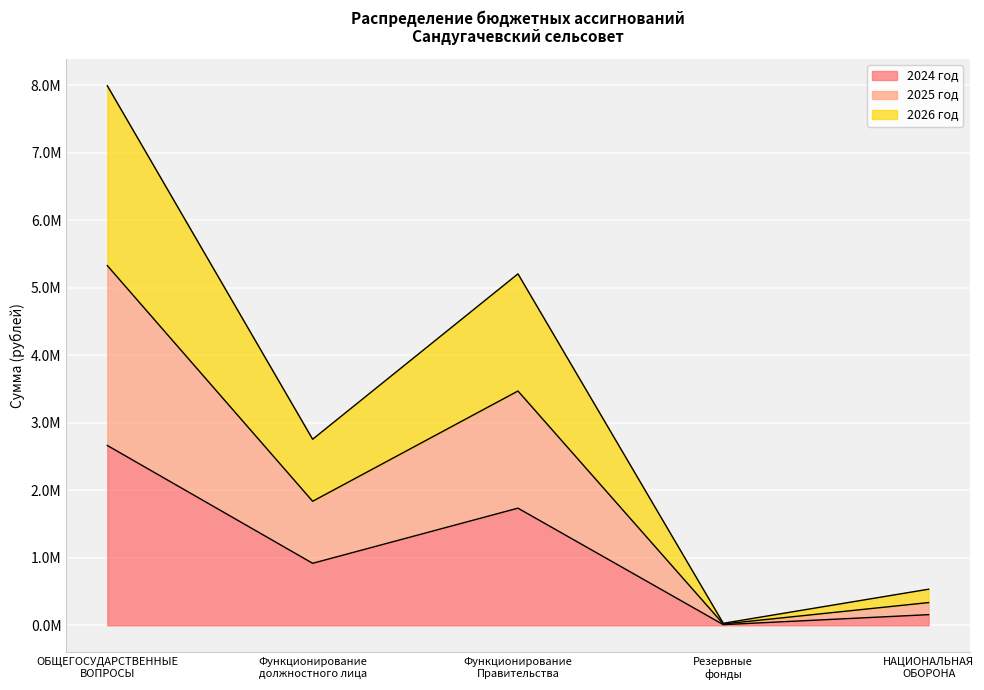

True or false: 2025 год and 2024 год intersect in this chart.

False